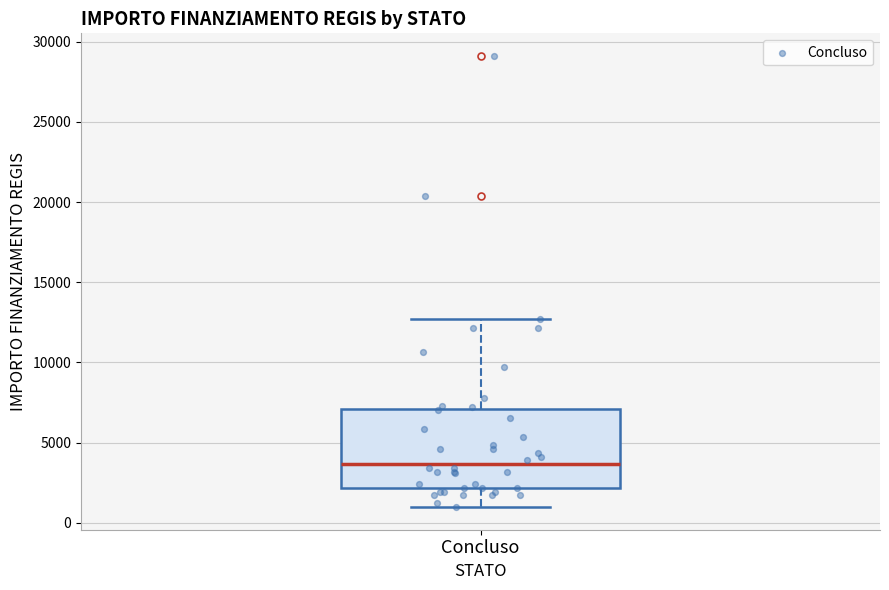

Transcribe this box plot: give where the median line is, the range the box spans, and where the two whiskers end, as read against the y-axis. The values are not printed on the chart, so give them approximately, as read against the axis.

median 3500, box 2000 to 7000, whiskers 1000 to 12500